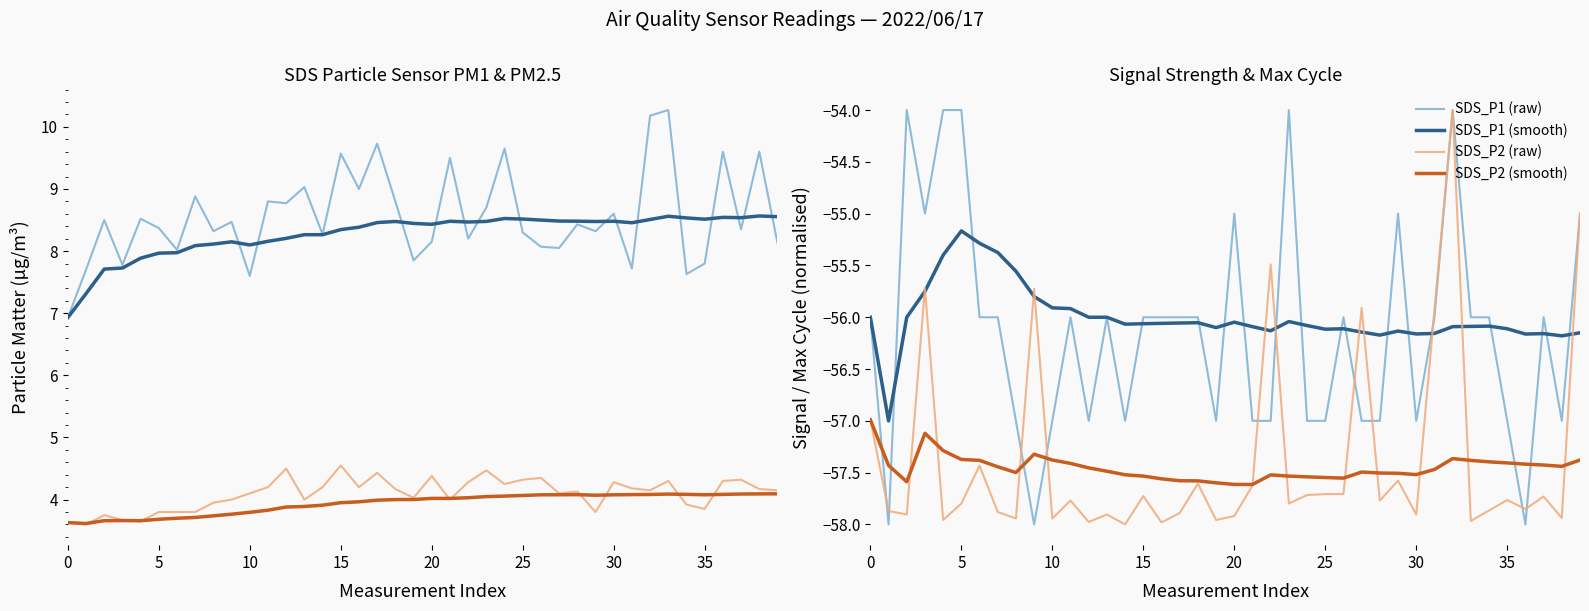

True or false: SDS_P1 has more than 1 points higher than both neighbors.

True